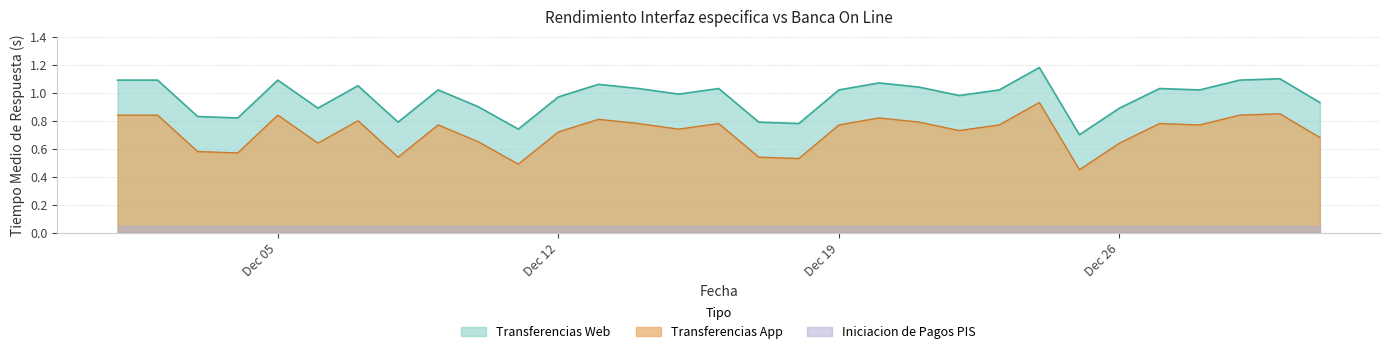

List the series in order of their peak value, lowest first.

Iniciacion de Pagos PIS, Transferencias App, Transferencias Web